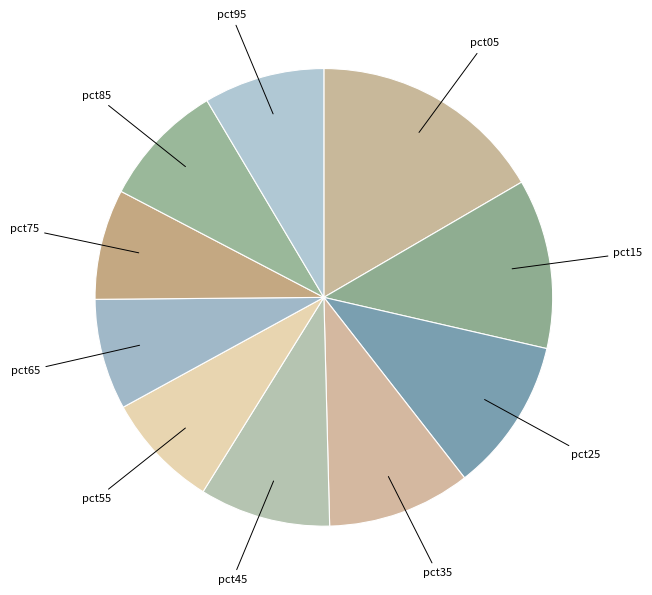

Which category has the biggest portion of the pie?

pct05